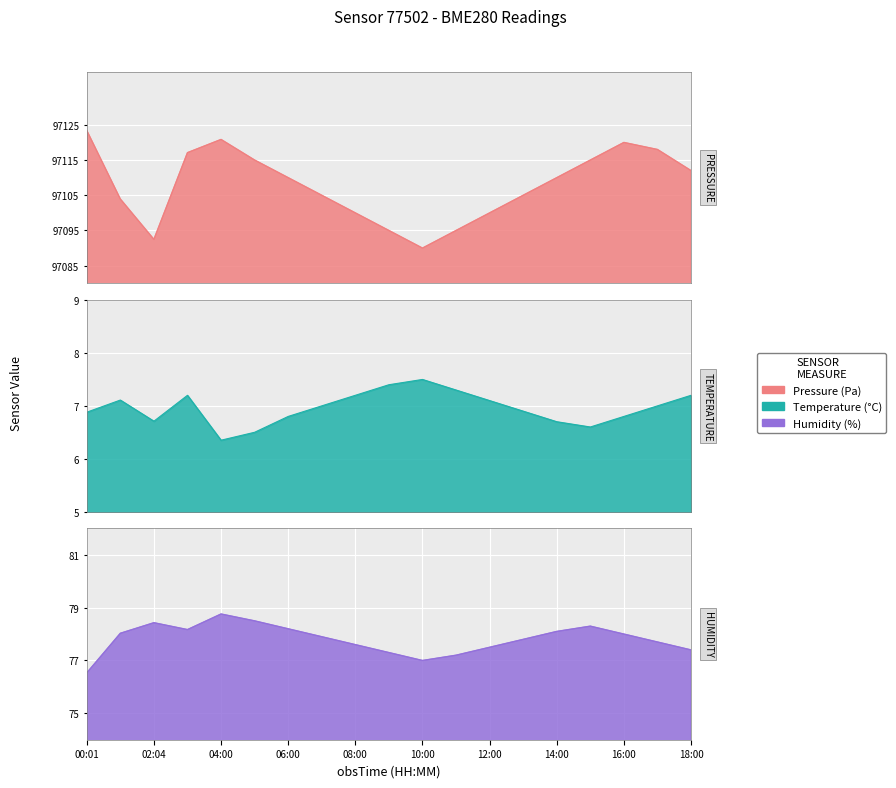

What is the lowest value of the humidity series?

76.5